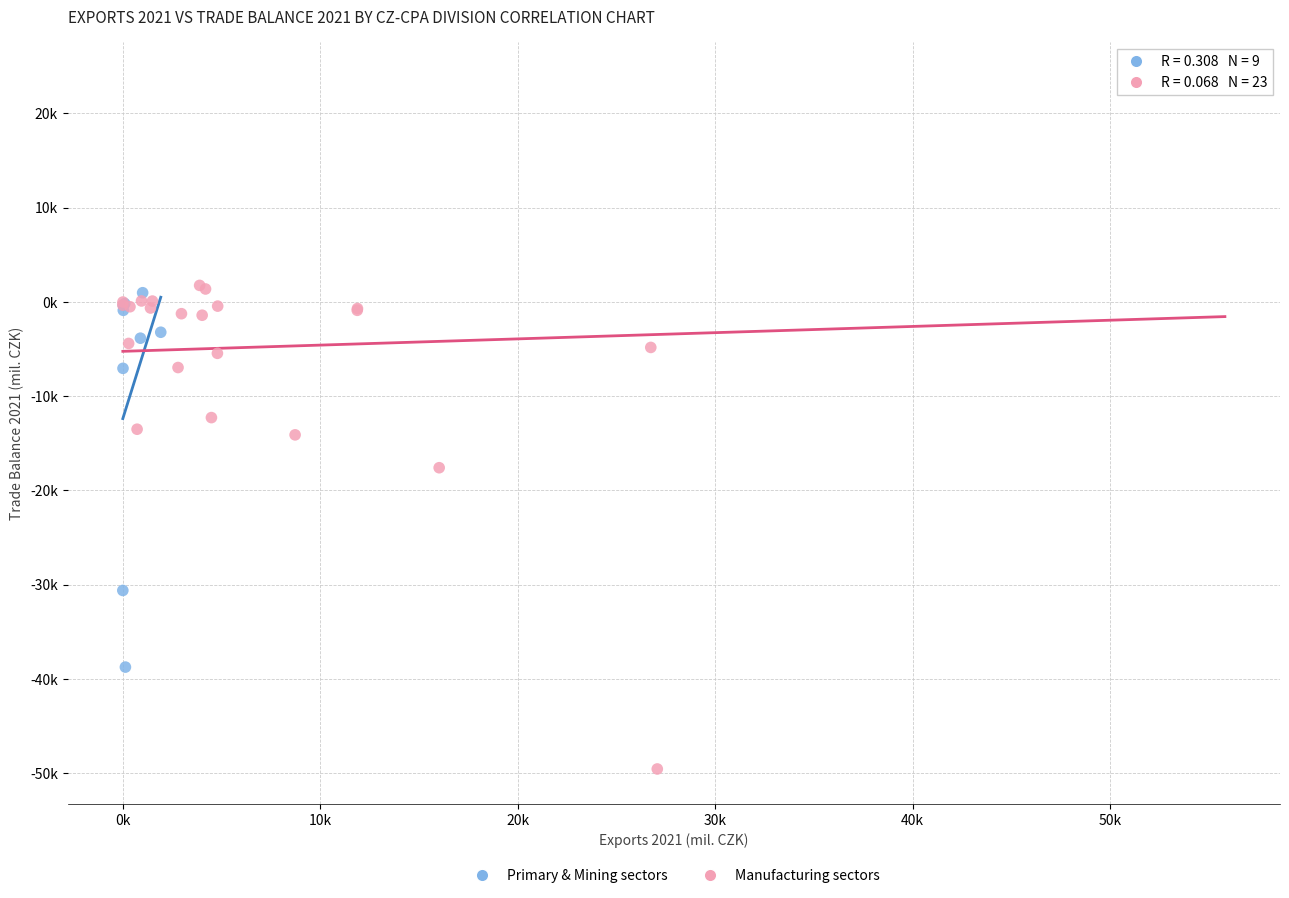

Which series reaches the minimum Y coordinate?

Manufacturing sectors